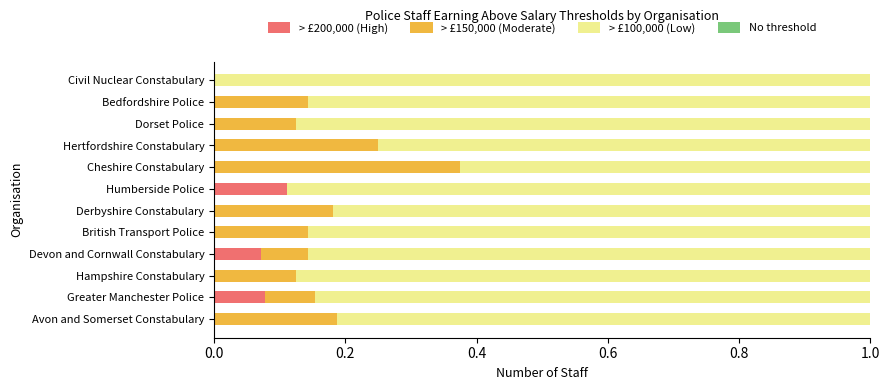

What is the total value across all series at Humberside Police?

1.0